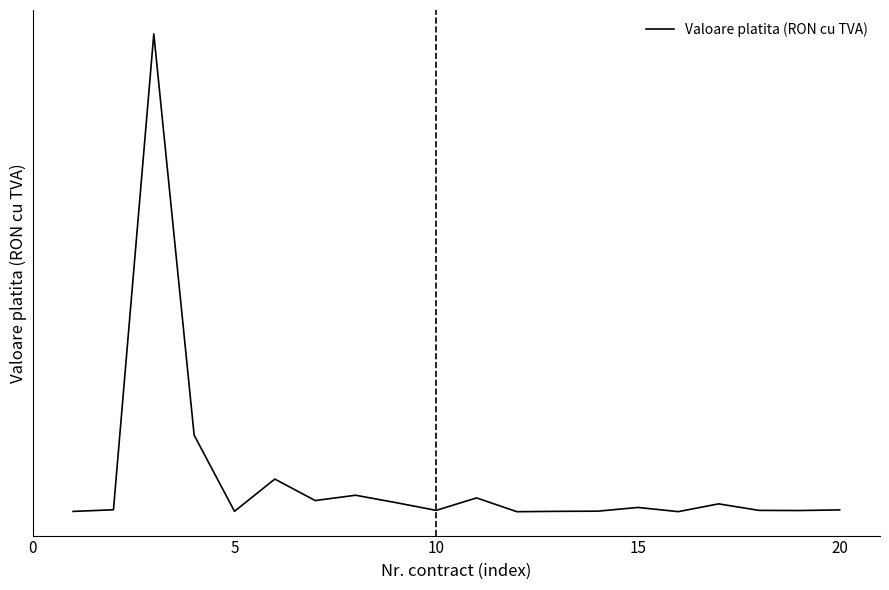

Reading left to right, transcribe all the data shown in this chart.

23463.0	95039.0	20970979.0	3367700.0	28274.4	1442531.1	499202.6	732706.8	409060.1	68901.0	615582.6	10919.3	26103.8	33425.9	197189.2	13331.0	354503.3	68296.5	62058.5	89279.8